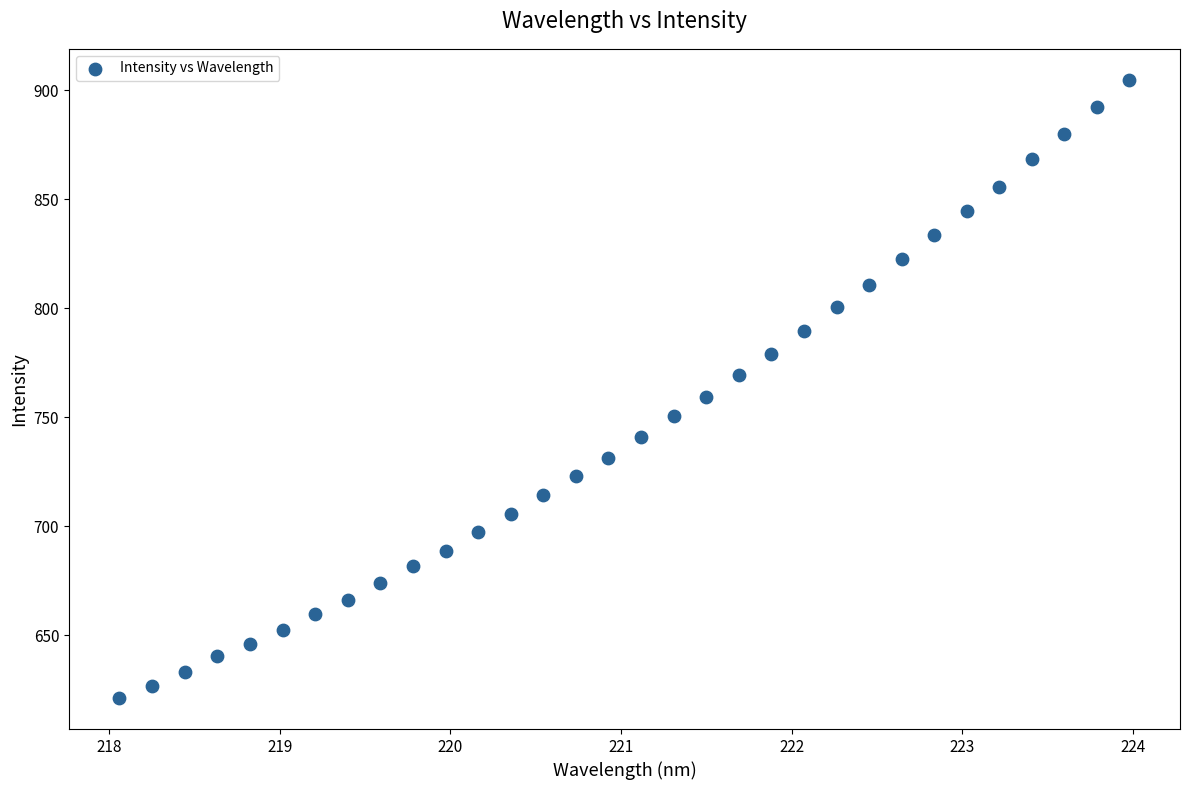

What is the range of Y values (max minus min)?

283.9